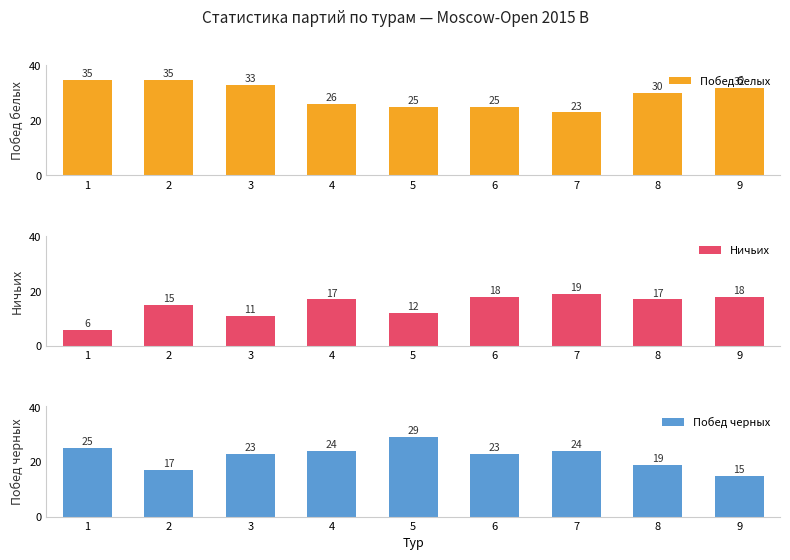

What are all the series names shown in the legend?

Побед белых, Ничьих, Побед черных